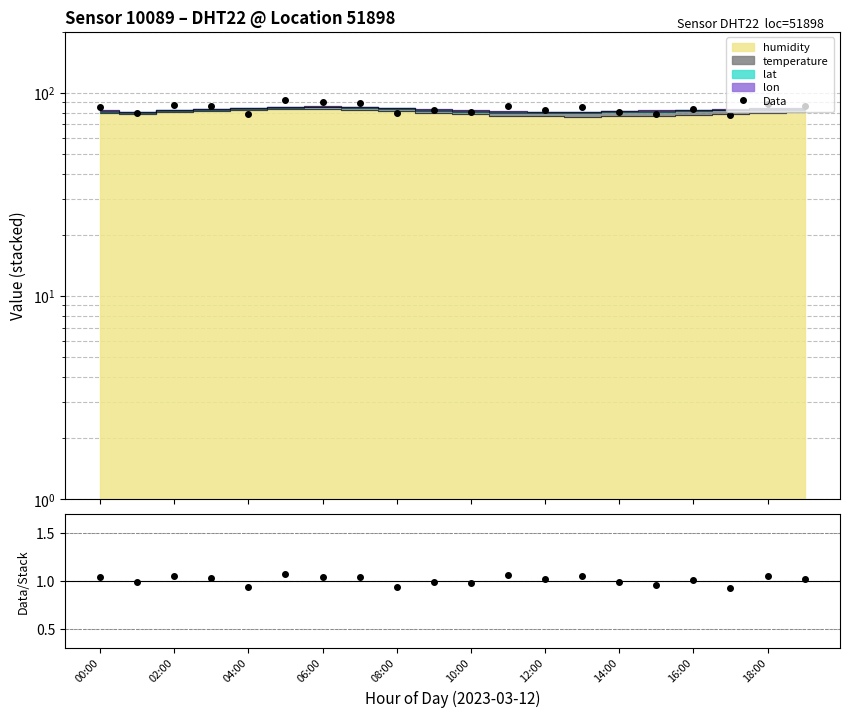

What is the value of the Data point at the 4th from the left?

86.4